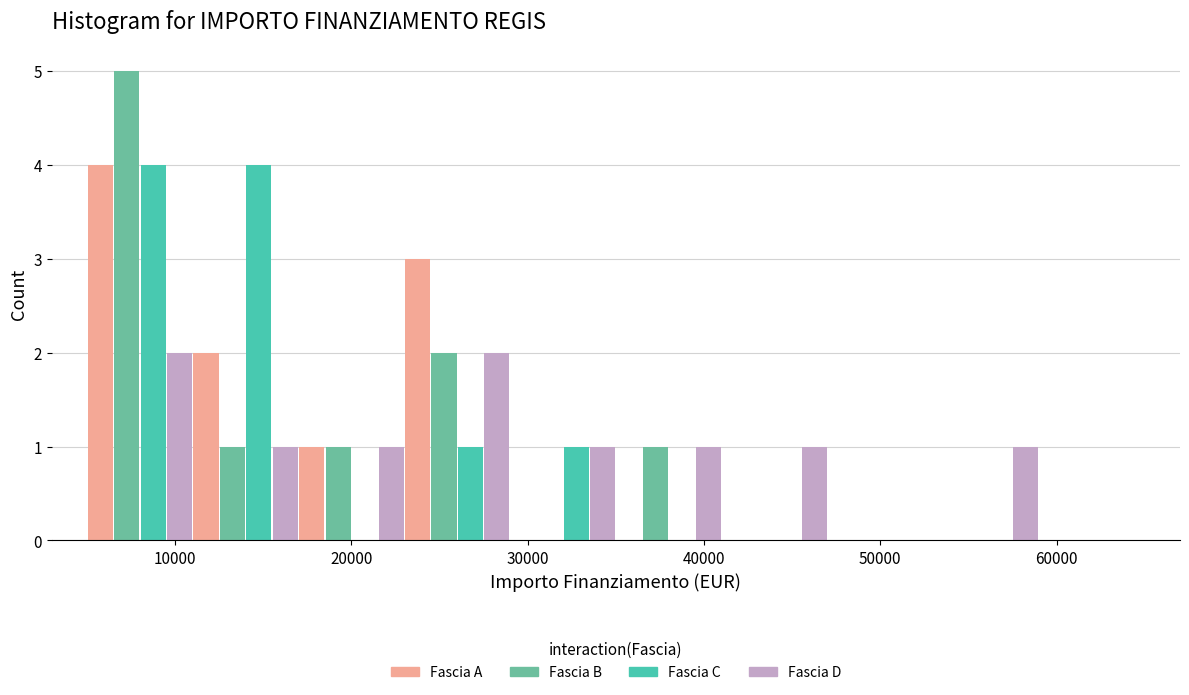

Reading left to right, transcribe this chart: for each range on the x-axis, give the height of each series' bar. The values are not printed on the chart, so give them approximately, as read against the axis.

5000 to 11000: Fascia A=4	Fascia B=5	Fascia C=4	Fascia D=2
11000 to 17000: Fascia A=2	Fascia B=1	Fascia C=4	Fascia D=1
17000 to 23000: Fascia A=1	Fascia B=1	Fascia C=0	Fascia D=1
23000 to 29000: Fascia A=3	Fascia B=2	Fascia C=1	Fascia D=2
29000 to 35000: Fascia A=0	Fascia B=0	Fascia C=1	Fascia D=1
35000 to 41000: Fascia A=0	Fascia B=1	Fascia C=0	Fascia D=1
41000 to 47000: Fascia A=0	Fascia B=0	Fascia C=0	Fascia D=1
47000 to 53000: Fascia A=0	Fascia B=0	Fascia C=0	Fascia D=0
53000 to 59000: Fascia A=0	Fascia B=0	Fascia C=0	Fascia D=1
59000 to 65000: Fascia A=0	Fascia B=0	Fascia C=0	Fascia D=0